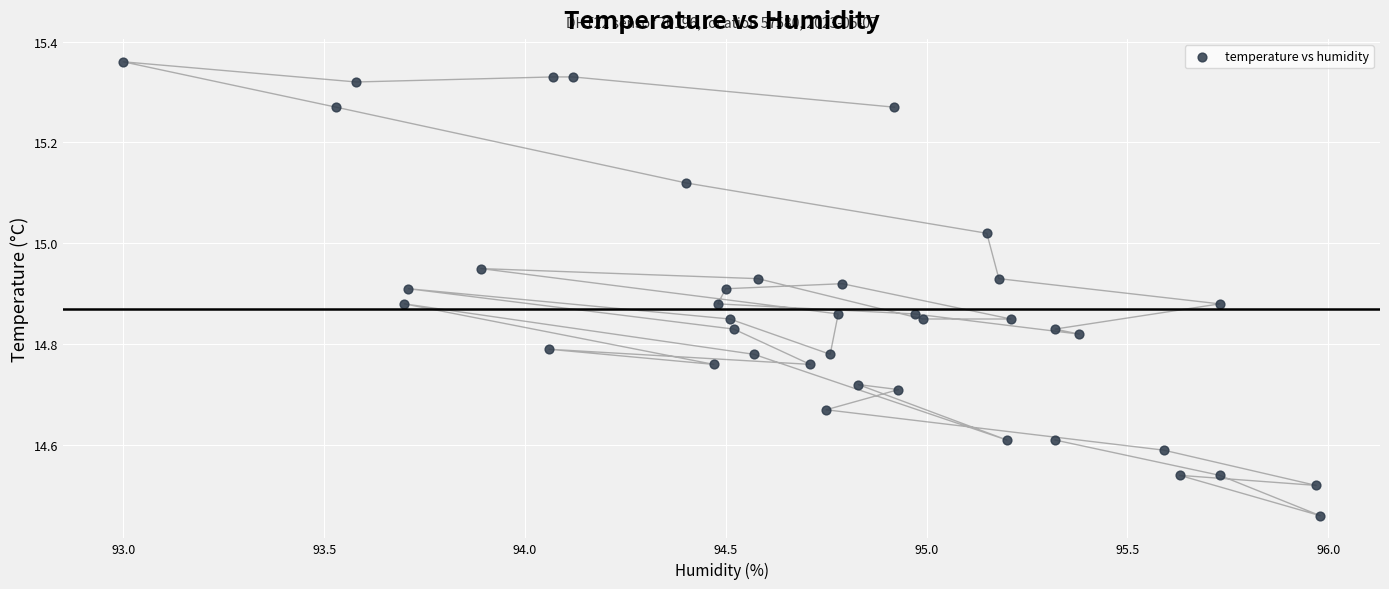

What is the range of X values (max minus min)?

3.0